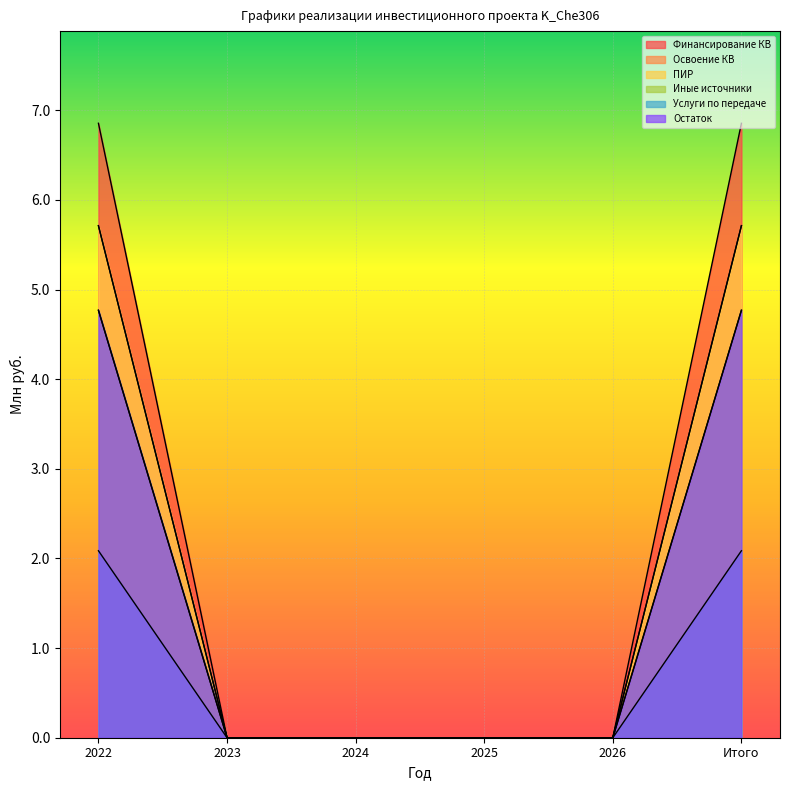

At 2023, list the series in order from largest to smallest.

Финансирование КВ, Освоение КВ, ПИР, Иные источники, Услуги по передаче, Остаток